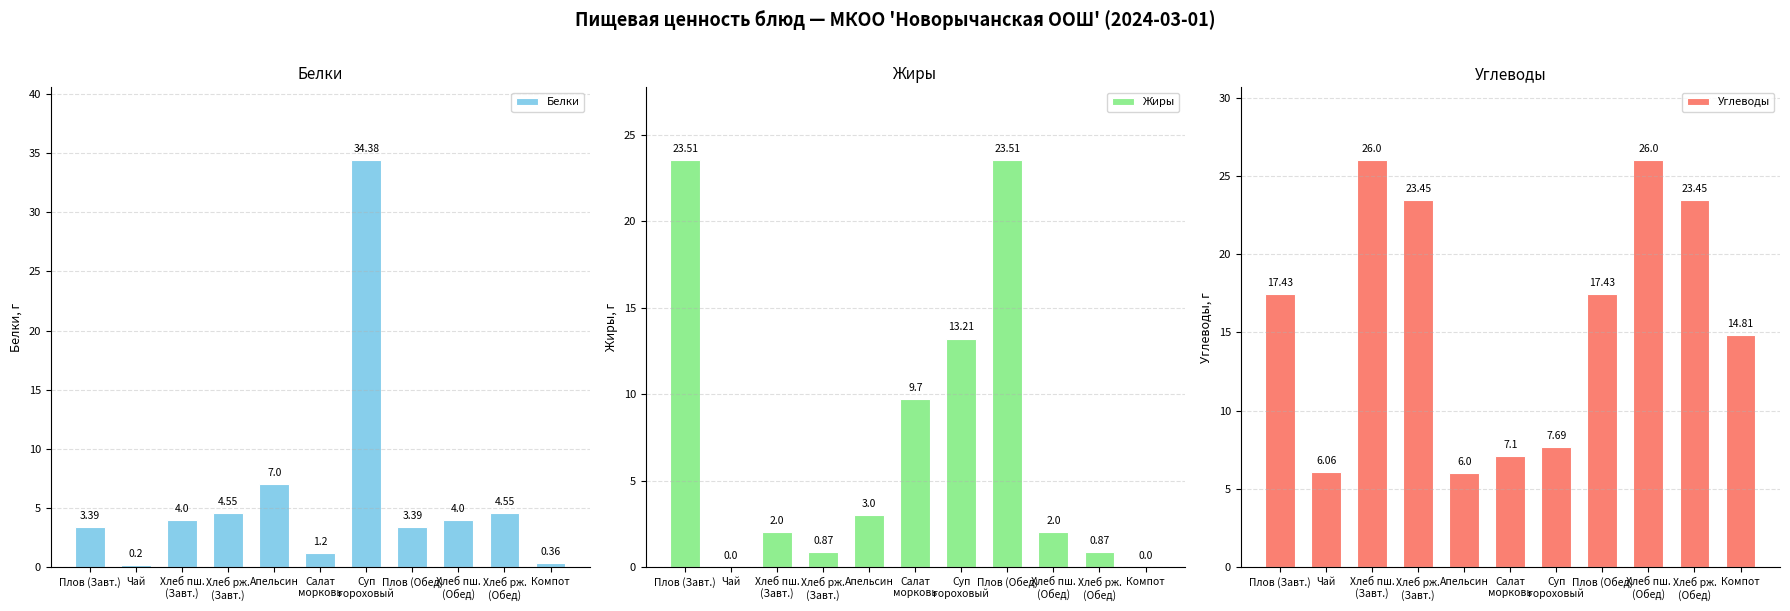

What position from the right is Плов (Завт.)?

11